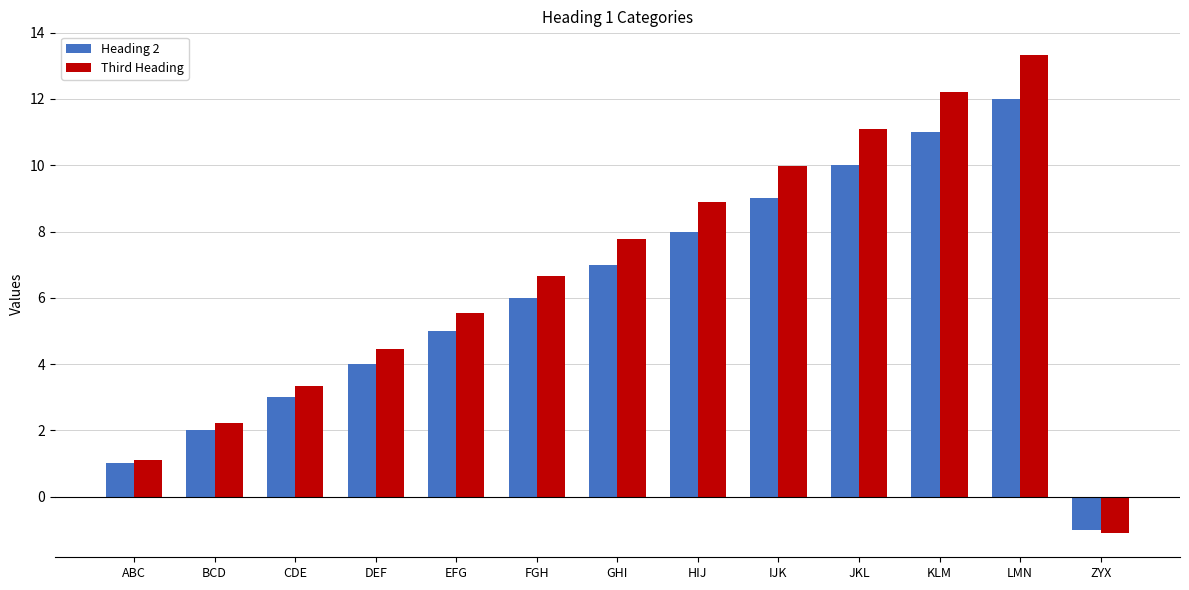

Is the value of Third Heading at ABC greater than the value of Heading 2 at BCD?

No